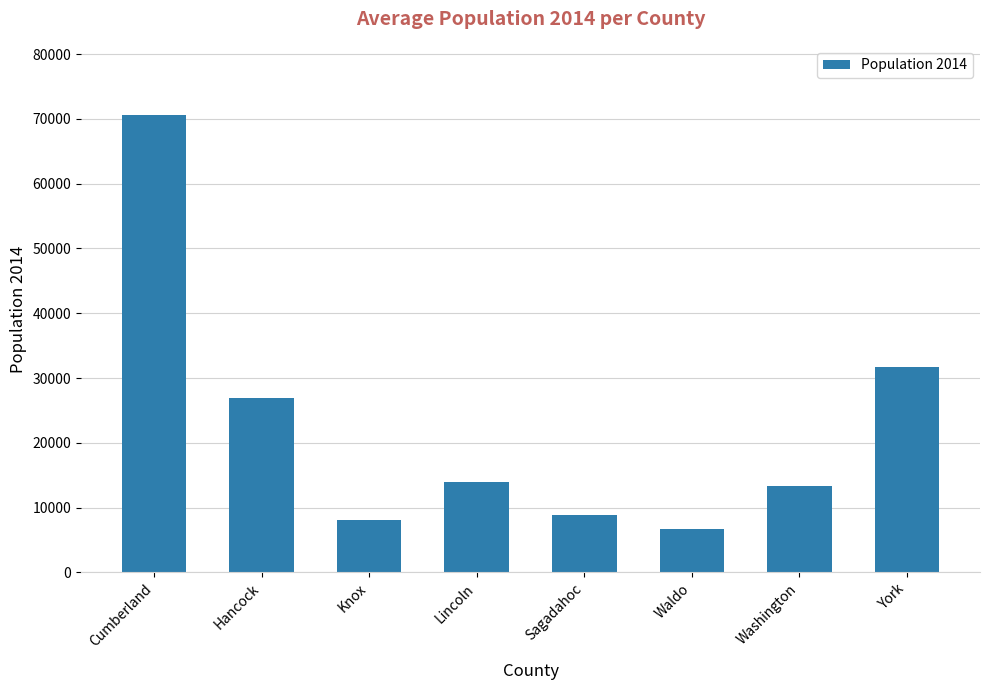

Reading left to right, what are all the values shown in this chart?

Cumberland=70664	Hancock=26940	Knox=8069	Lincoln=13900	Sagadahoc=8846	Waldo=6664	Washington=13372	York=31637